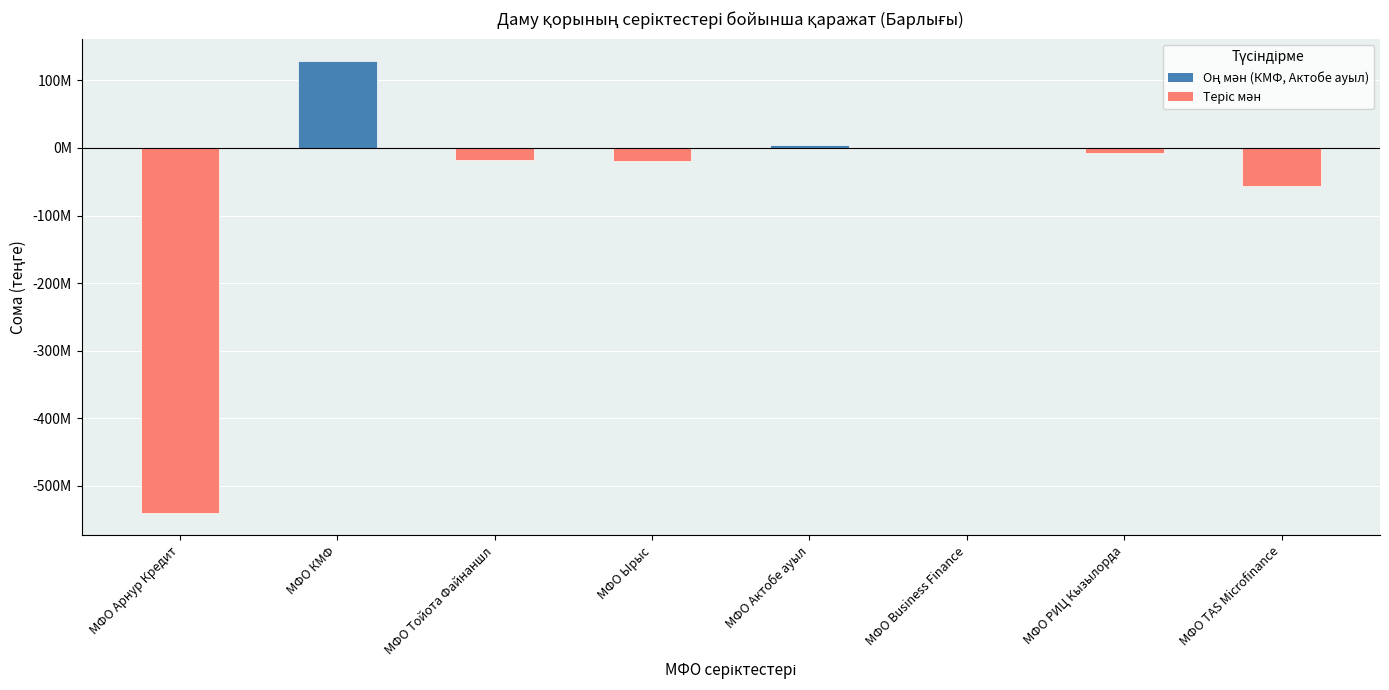

How many bars are there in total?

8